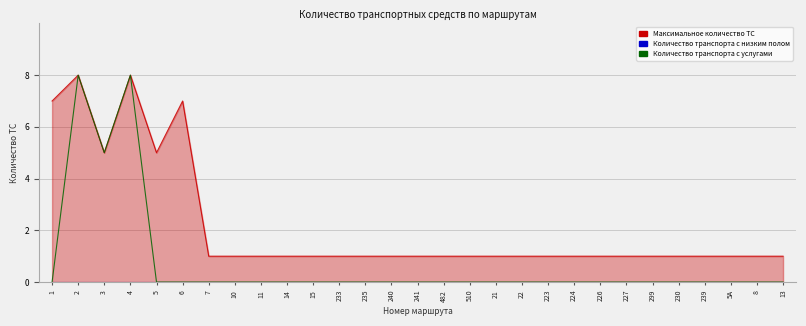

Reading left to right, what are all the values shown in this chart?

Максимальное количество ТС: 7	8	5	8	5	7	1	1	1	1	1	1	1	1	1	1	1	1	1	1	1	1	1	1	1	1	1	1	1
Количество транспорта с низким полом: 0	0	0	0	0	0	0	0	0	0	0	0	0	0	0	0	0	0	0	0	0	0	0	0	0	0	0	0	0
Количество транспорта с услугами: 0	8	5	8	0	0	0	0	0	0	0	0	0	0	0	0	0	0	0	0	0	0	0	0	0	0	0	0	0